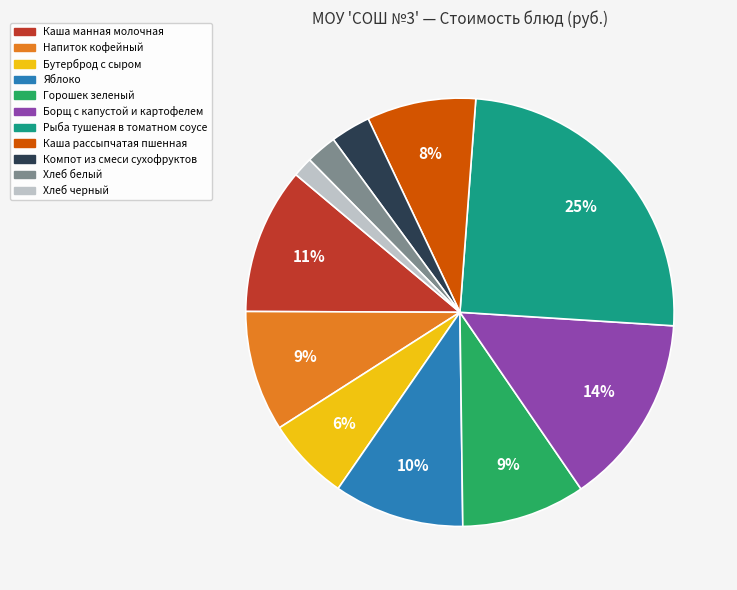

Which category has the biggest portion of the pie?

Рыба тушеная в томатном соусе